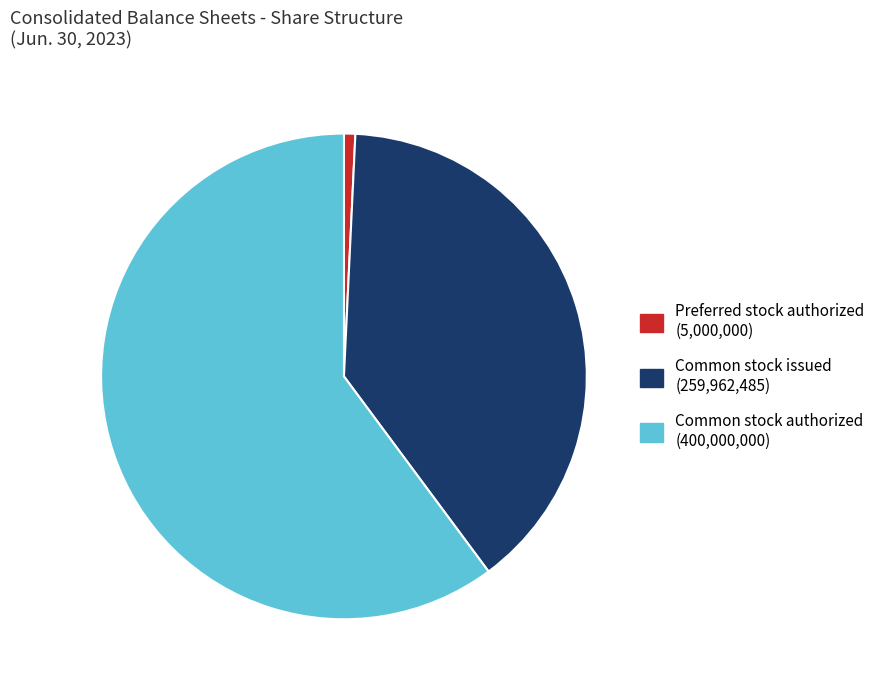

Is there any slice that represents more than half of the pie?

Yes